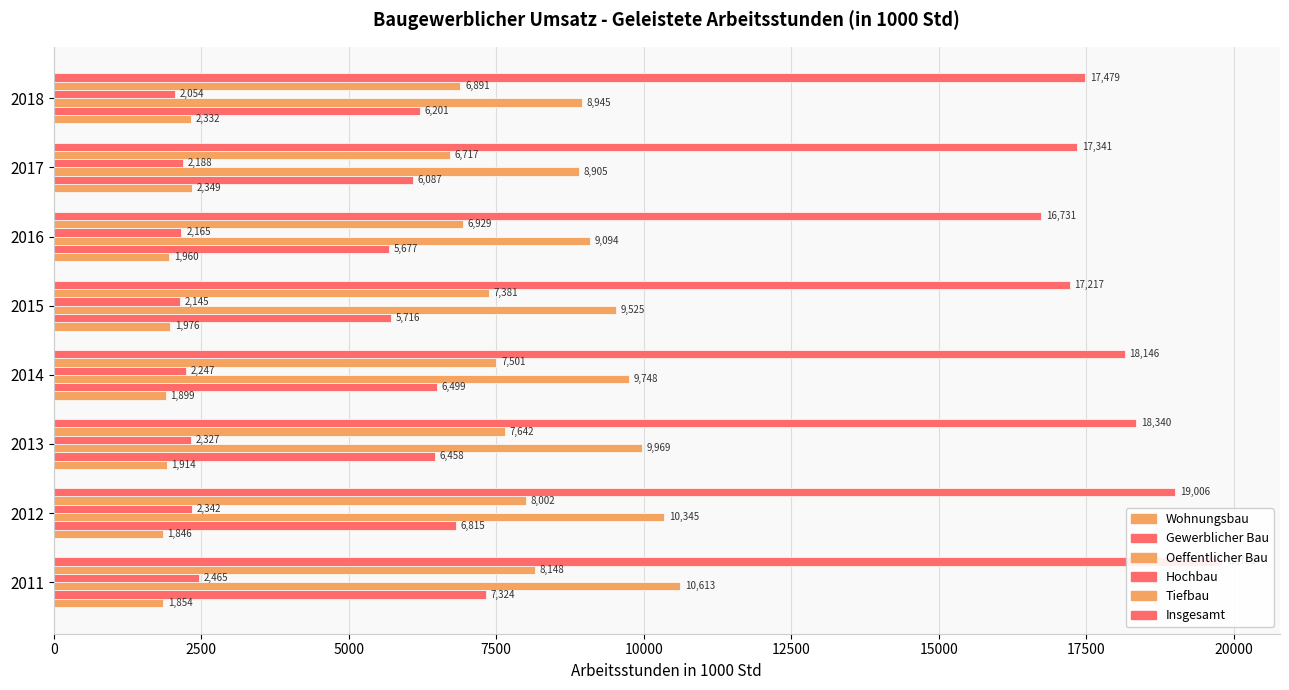

What is the value of the Hochbau bar at the 3rd from the left?

2326.6